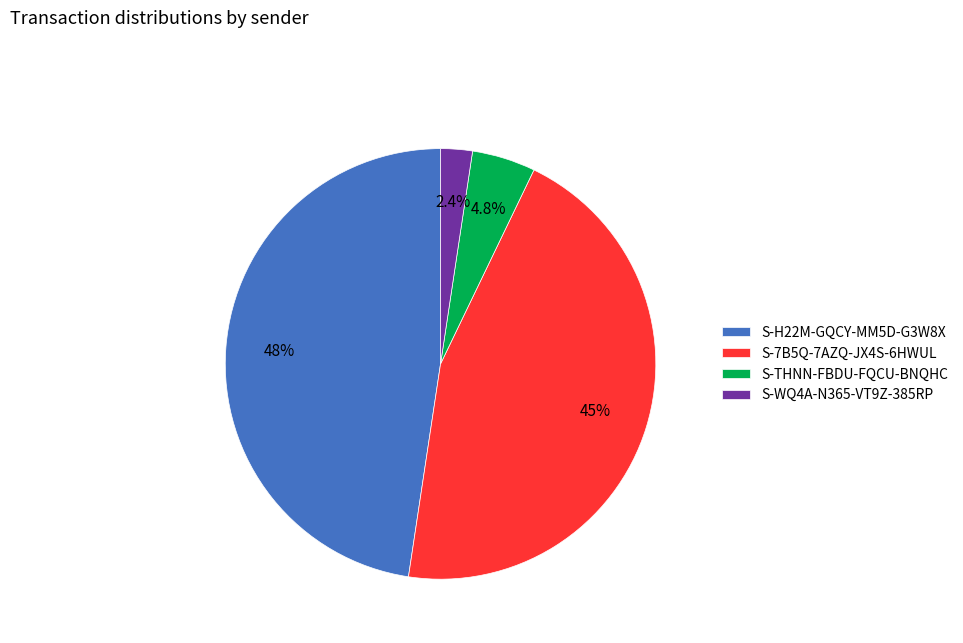

Combined, what portion of the pie is S-H22M-GQCY-MM5D-G3W8X and S-THNN-FBDU-FQCU-BNQHC?

52.4%